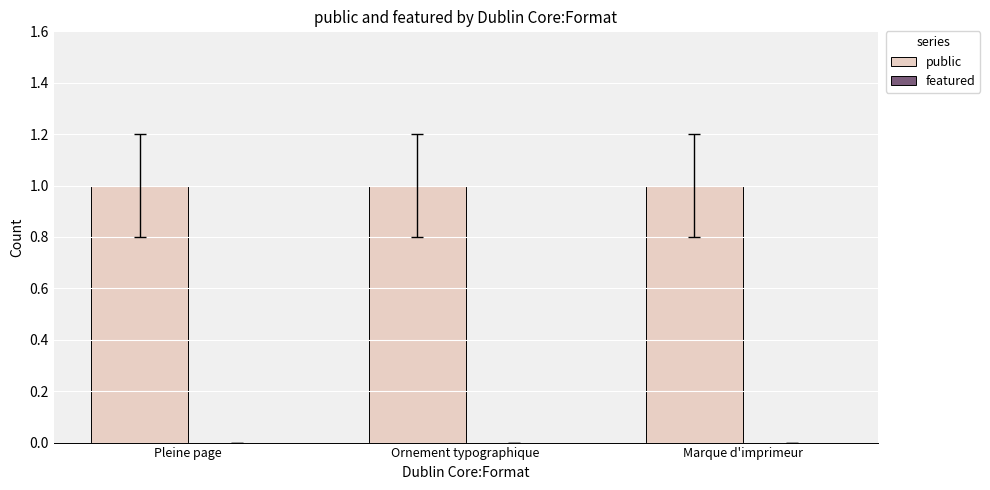

What is the label of the 1st bar from the left?

Pleine page